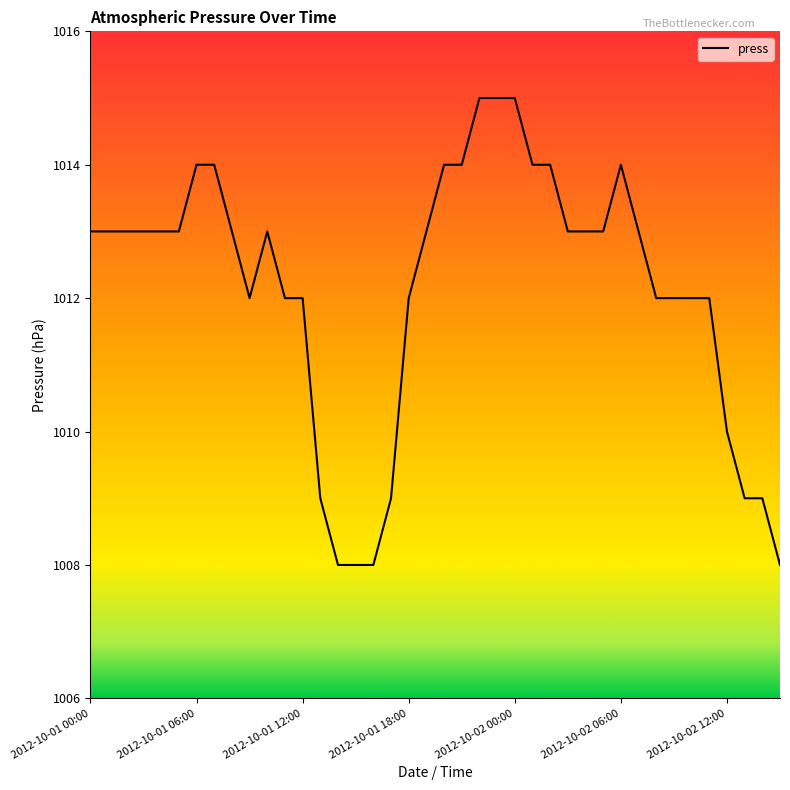

What is the difference between the maximum and minimum values?

7